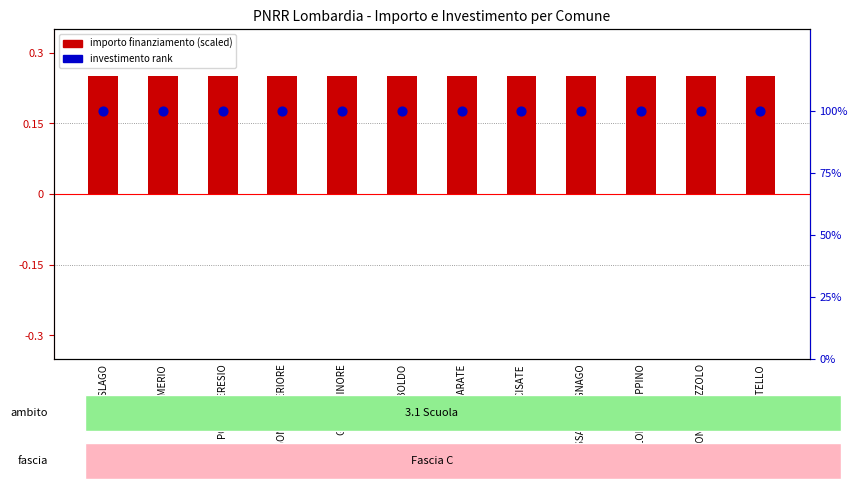

Which series has the largest total across all categories?

investimento rank